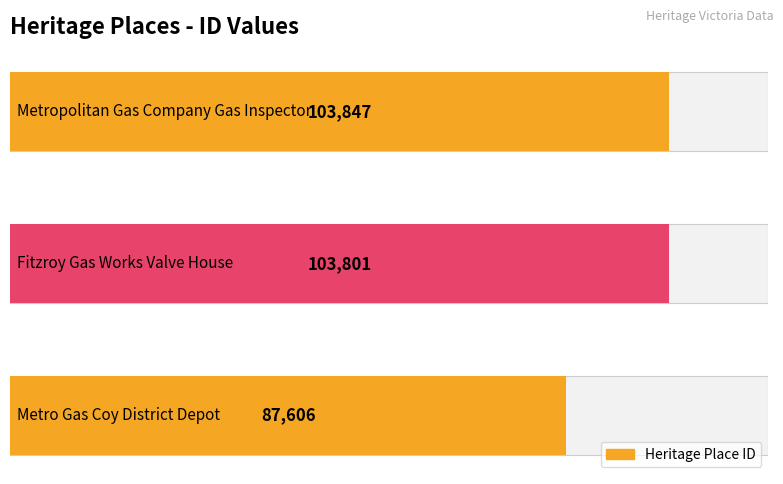

True or false: the data shows 103847 at Metropolitan Gas Company Gas Inspector.

True